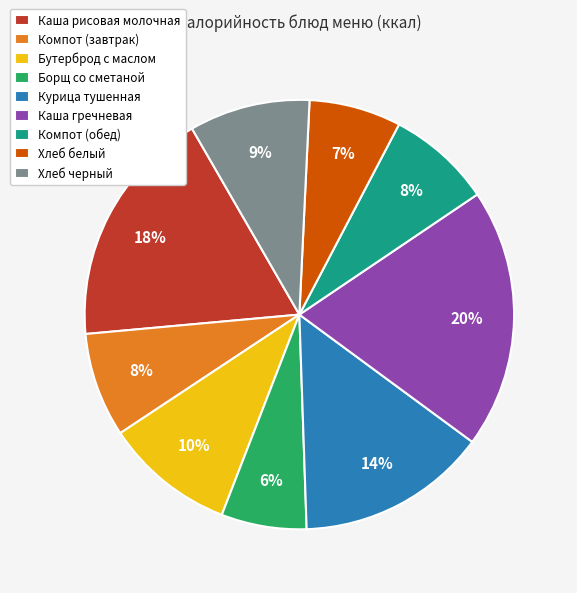

Do Компот (завтрак) and Борщ со сметаной together represent more than half of the pie?

No